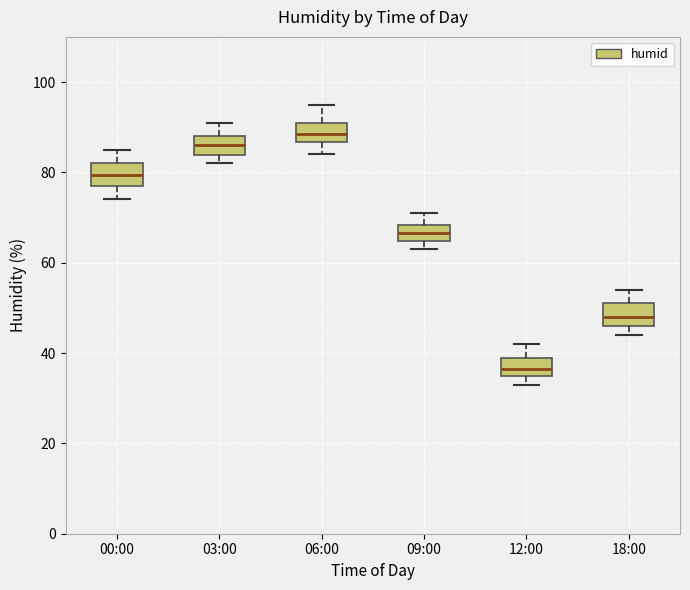

Where is the lower edge of the box for 12:00 on the y-axis? The values are not printed on the chart, so give them approximately, as read against the axis.

36